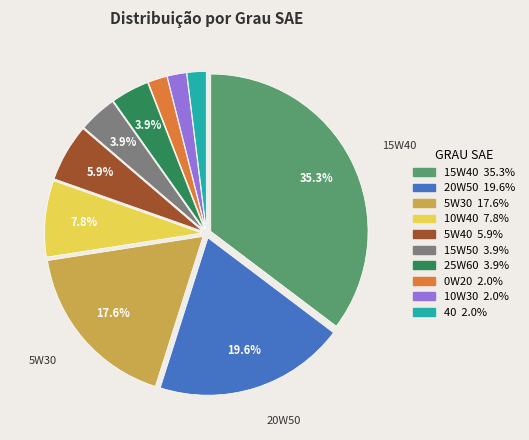

To the nearest percent, what is the difference between the largest and smallest slice percentages?

33%